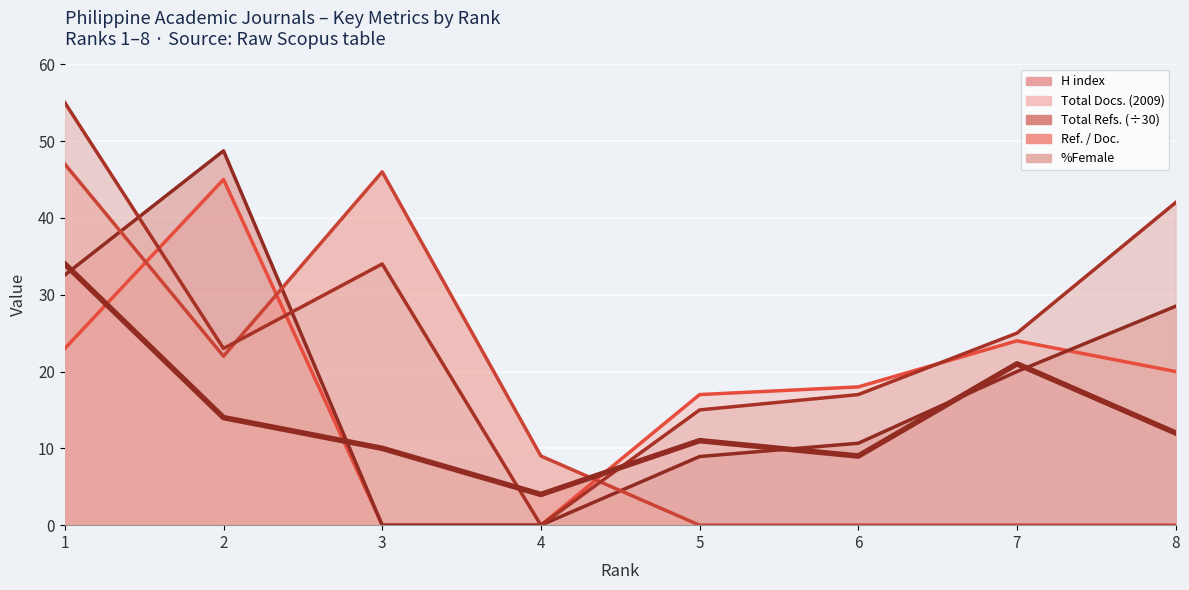

Which series has the largest range (max minus min)?

%Female